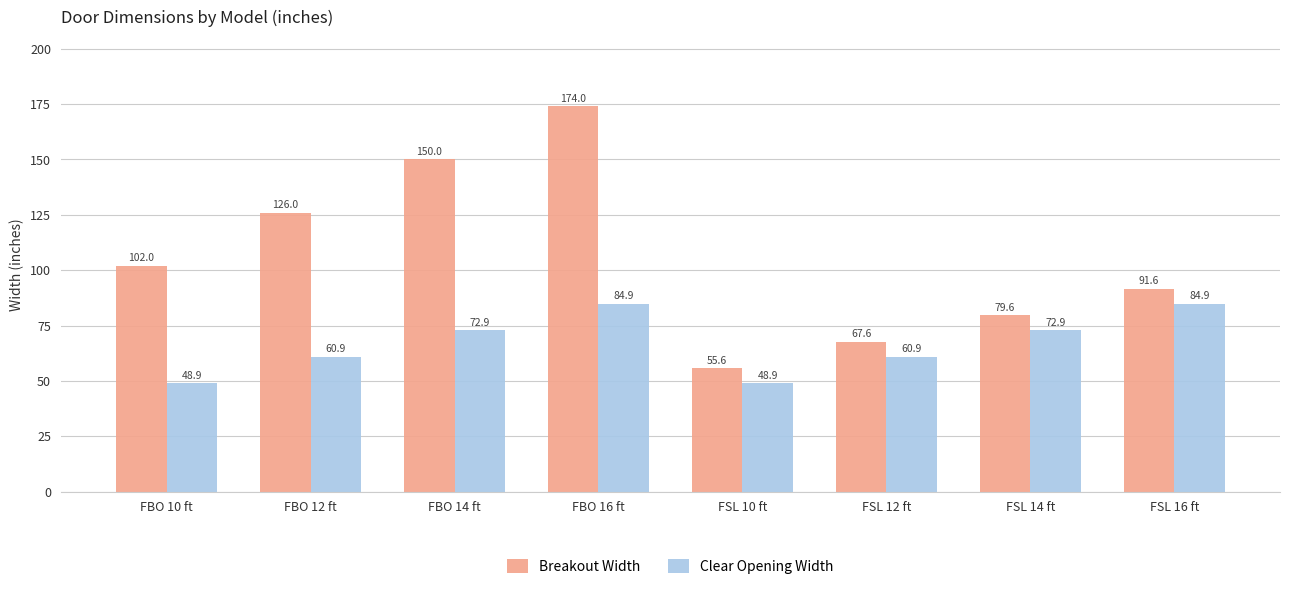

What is the smallest value displayed?

48.9